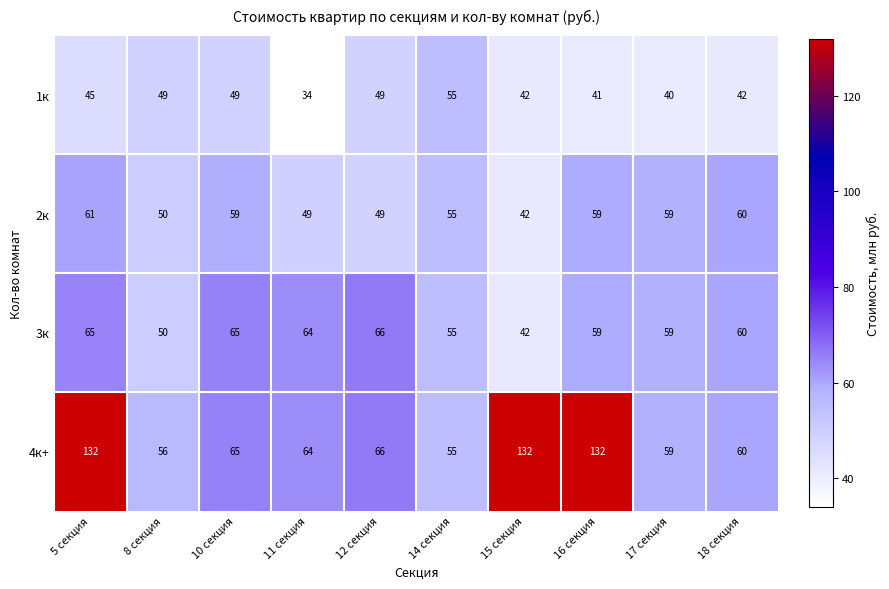

At which label does 3к reach its minimum?

15 секция